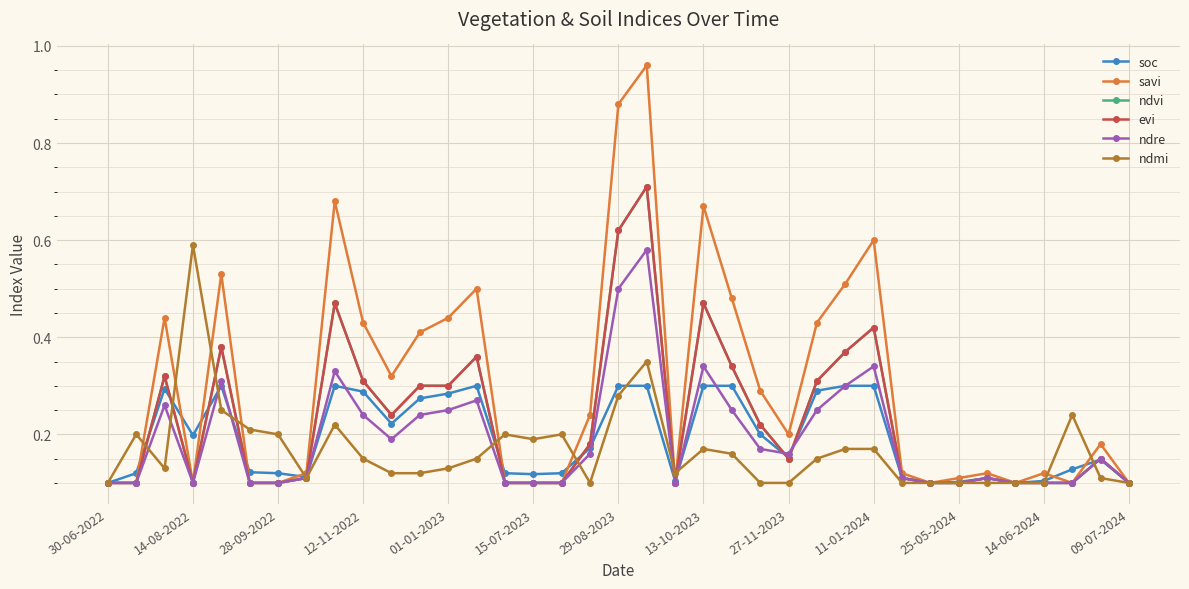

True or false: ndmi and savi intersect in this chart.

True